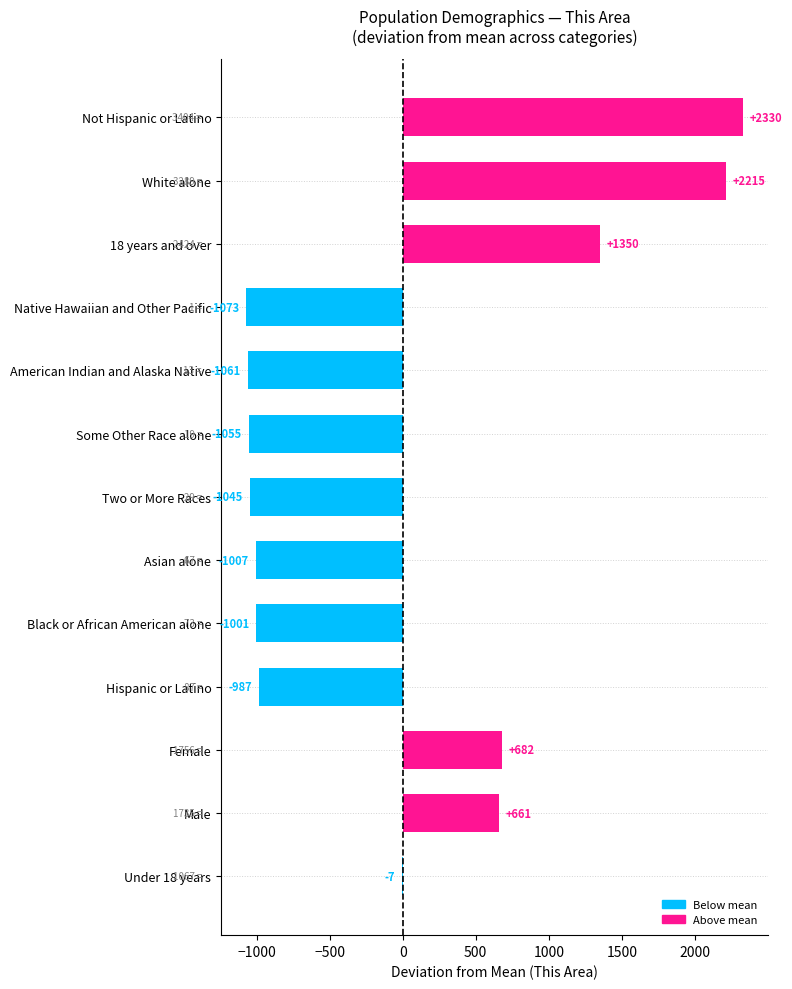

Count the number of categories in the chart.

13